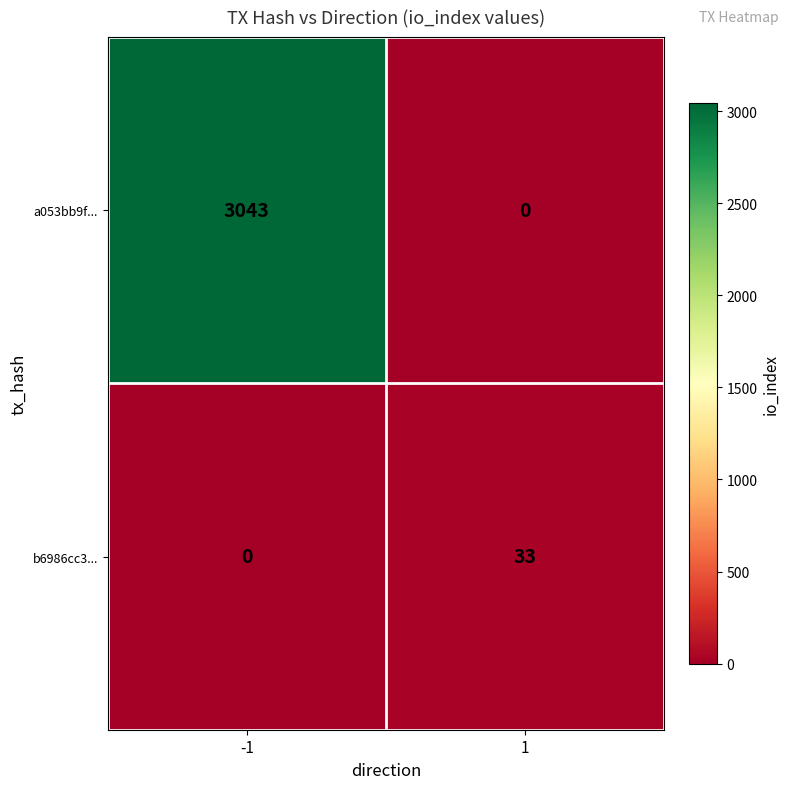

What is the total value across all series at -1?

3043